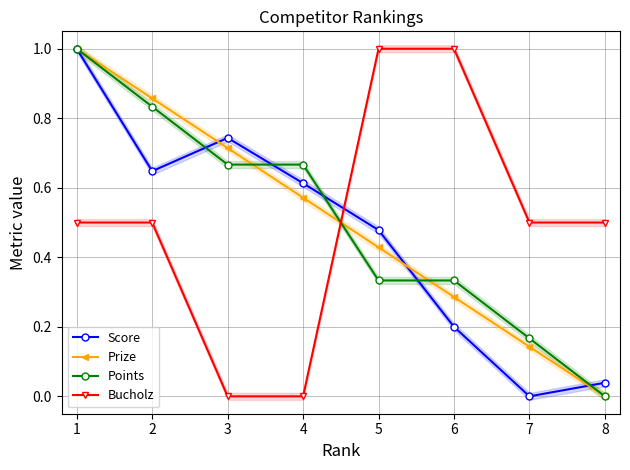

Reading left to right, transcribe all the data shown in this chart.

Score: 1.0	0.6	0.7	0.6	0.5	0.2	0.0	0.0
Prize: 1.0	0.9	0.7	0.6	0.4	0.3	0.1	0.0
Points: 1.0	0.8	0.7	0.7	0.3	0.3	0.2	0.0
Bucholz: 0.5	0.5	0.0	0.0	1.0	1.0	0.5	0.5